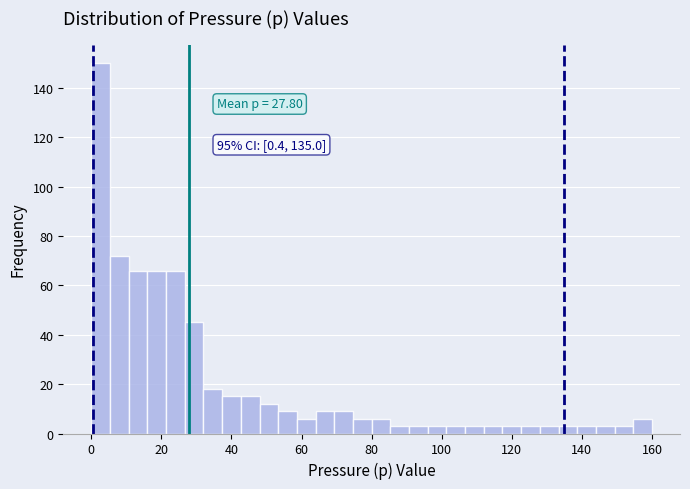

Read against the x-axis, roughly where is the centre of the tallest bar?

2